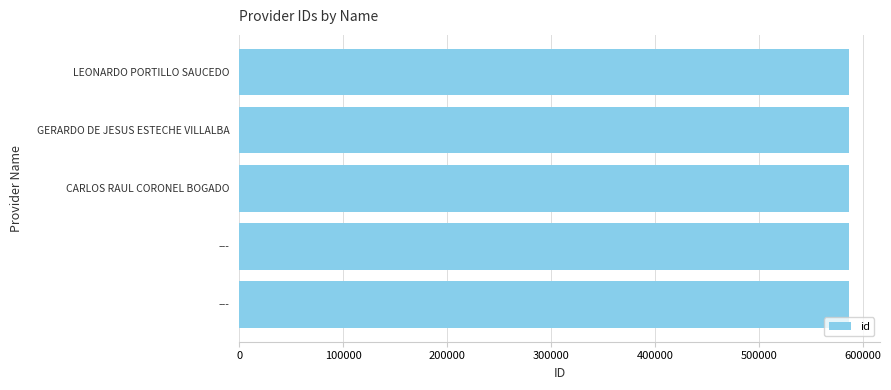

Does the chart contain any negative values?

No